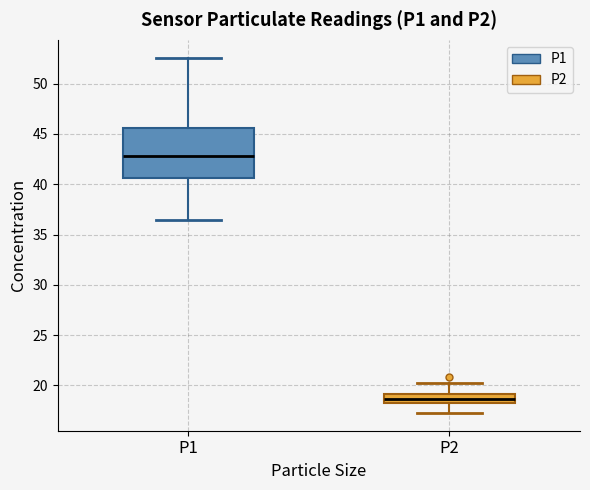

Which box's median line is the highest?

P1